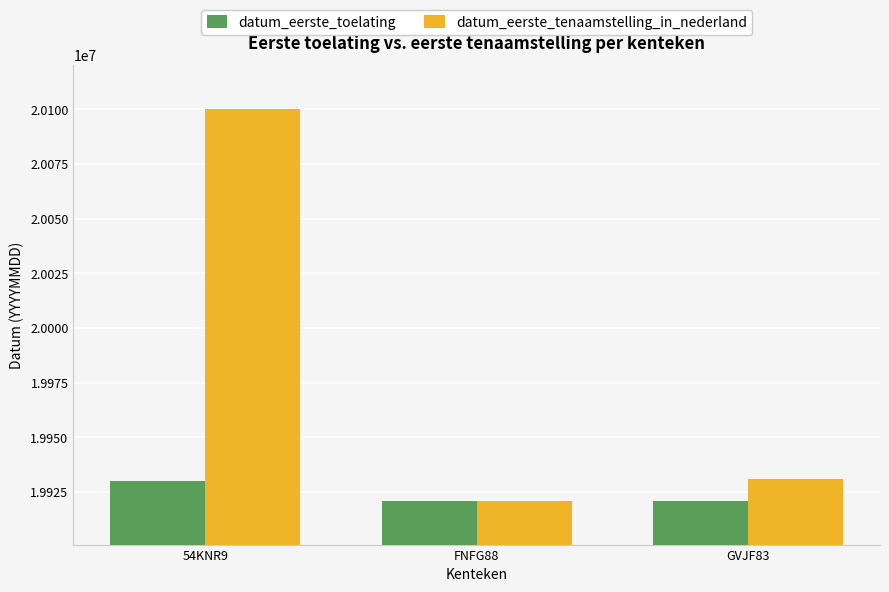

What is the minimum value for datum_eerste_toelating?

19920915